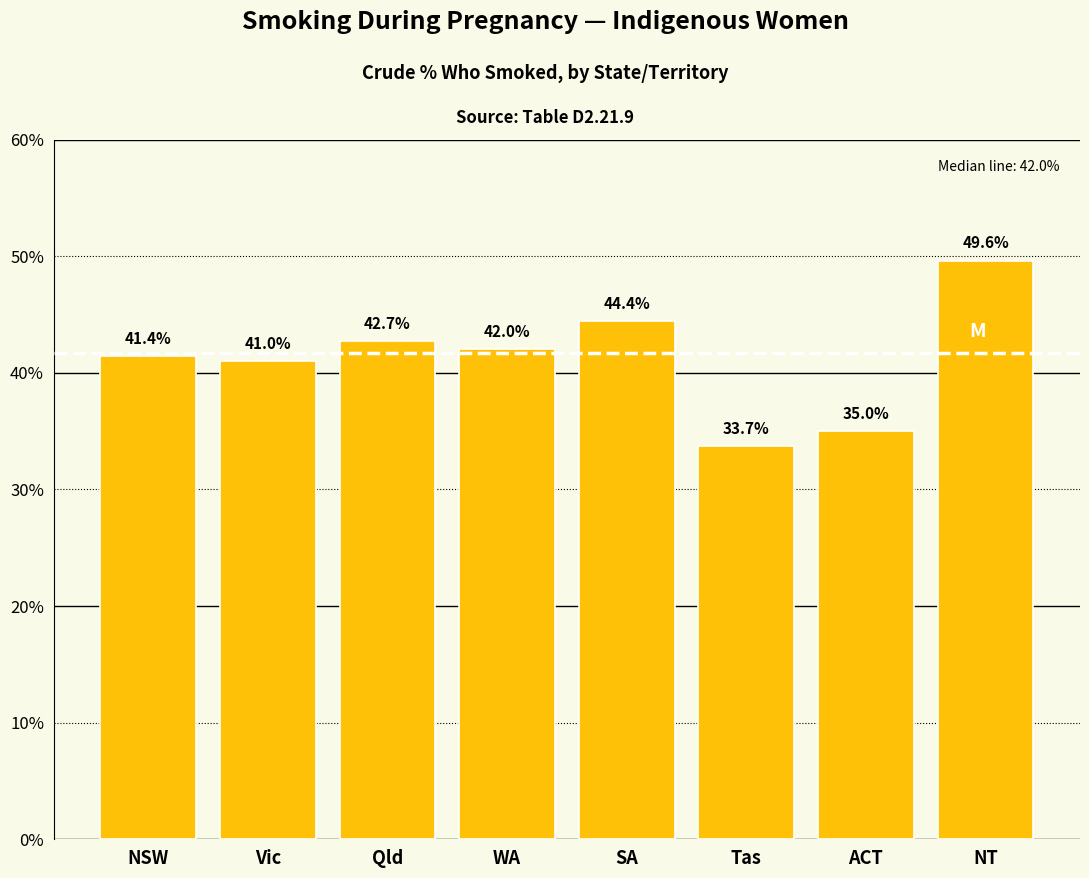

Reading left to right, transcribe all the data shown in this chart.

41.4	41.0	42.7	42.0	44.4	33.7	35.0	49.6